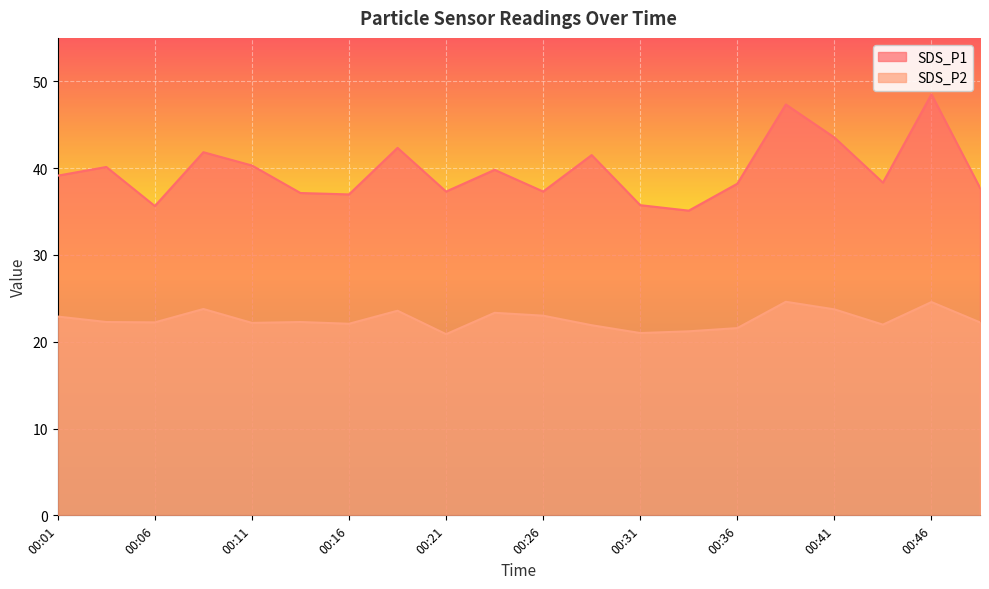

Between 00:16 and 00:36, which series saw the biggest shift?

SDS_P1